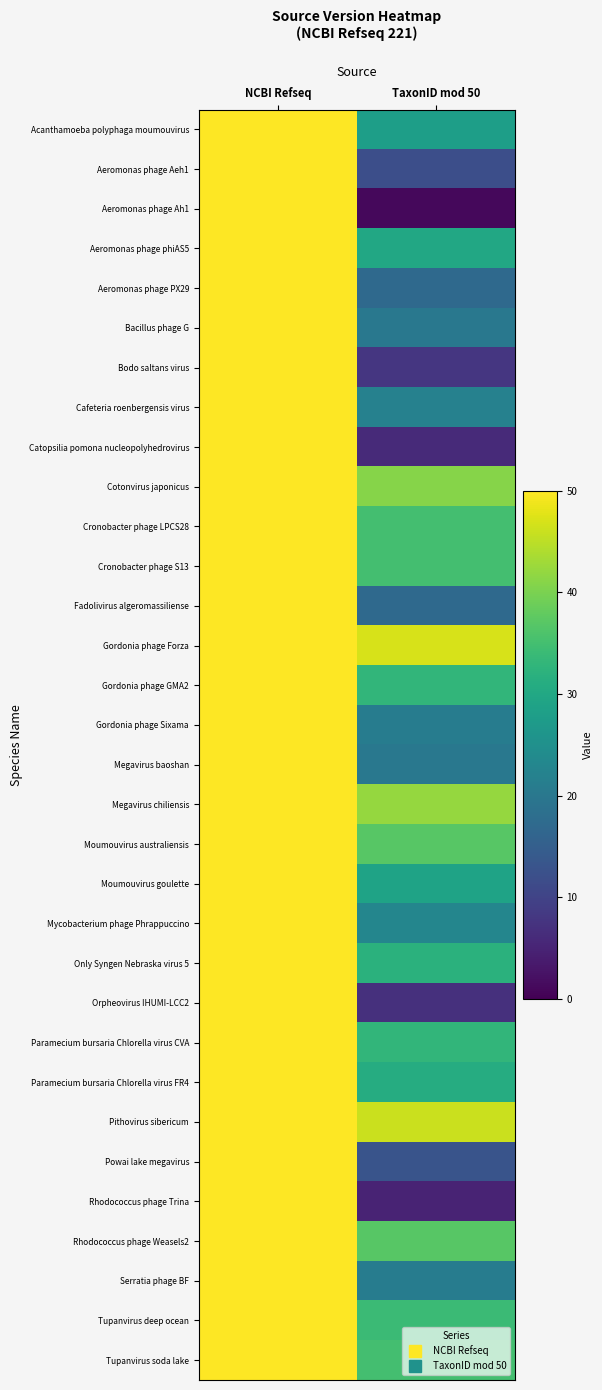

Reading left to right, list all the values displayed in this chart.

Acanthamoeba polyphaga moumouvirus: NCBI Refseq=221	TaxonID mod 50=28
Aeromonas phage Aeh1: NCBI Refseq=221	TaxonID mod 50=12
Aeromonas phage Ah1: NCBI Refseq=221	TaxonID mod 50=1
Aeromonas phage phiAS5: NCBI Refseq=221	TaxonID mod 50=30
Aeromonas phage PX29: NCBI Refseq=221	TaxonID mod 50=17
Bacillus phage G: NCBI Refseq=221	TaxonID mod 50=20
Bodo saltans virus: NCBI Refseq=221	TaxonID mod 50=8
Cafeteria roenbergensis virus: NCBI Refseq=221	TaxonID mod 50=22
Catopsilia pomona nucleopolyhedrovirus: NCBI Refseq=221	TaxonID mod 50=6
Cotonvirus japonicus: NCBI Refseq=221	TaxonID mod 50=41
Cronobacter phage LPCS28: NCBI Refseq=221	TaxonID mod 50=35
Cronobacter phage S13: NCBI Refseq=221	TaxonID mod 50=35
Fadolivirus algeromassiliense: NCBI Refseq=221	TaxonID mod 50=17
Gordonia phage Forza: NCBI Refseq=221	TaxonID mod 50=47
Gordonia phage GMA2: NCBI Refseq=221	TaxonID mod 50=33
Gordonia phage Sixama: NCBI Refseq=221	TaxonID mod 50=21
Megavirus baoshan: NCBI Refseq=221	TaxonID mod 50=20
Megavirus chiliensis: NCBI Refseq=221	TaxonID mod 50=42
Moumouvirus australiensis: NCBI Refseq=221	TaxonID mod 50=37
Moumouvirus goulette: NCBI Refseq=221	TaxonID mod 50=29
Mycobacterium phage Phrappuccino: NCBI Refseq=221	TaxonID mod 50=23
Only Syngen Nebraska virus 5: NCBI Refseq=221	TaxonID mod 50=32
Orpheovirus IHUMI-LCC2: NCBI Refseq=221	TaxonID mod 50=7
Paramecium bursaria Chlorella virus CVA: NCBI Refseq=221	TaxonID mod 50=33
Paramecium bursaria Chlorella virus FR4: NCBI Refseq=221	TaxonID mod 50=31
Pithovirus sibericum: NCBI Refseq=221	TaxonID mod 50=46
Powai lake megavirus: NCBI Refseq=221	TaxonID mod 50=13
Rhodococcus phage Trina: NCBI Refseq=221	TaxonID mod 50=5
Rhodococcus phage Weasels2: NCBI Refseq=221	TaxonID mod 50=37
Serratia phage BF: NCBI Refseq=221	TaxonID mod 50=21
Tupanvirus deep ocean: NCBI Refseq=221	TaxonID mod 50=34
Tupanvirus soda lake: NCBI Refseq=221	TaxonID mod 50=35